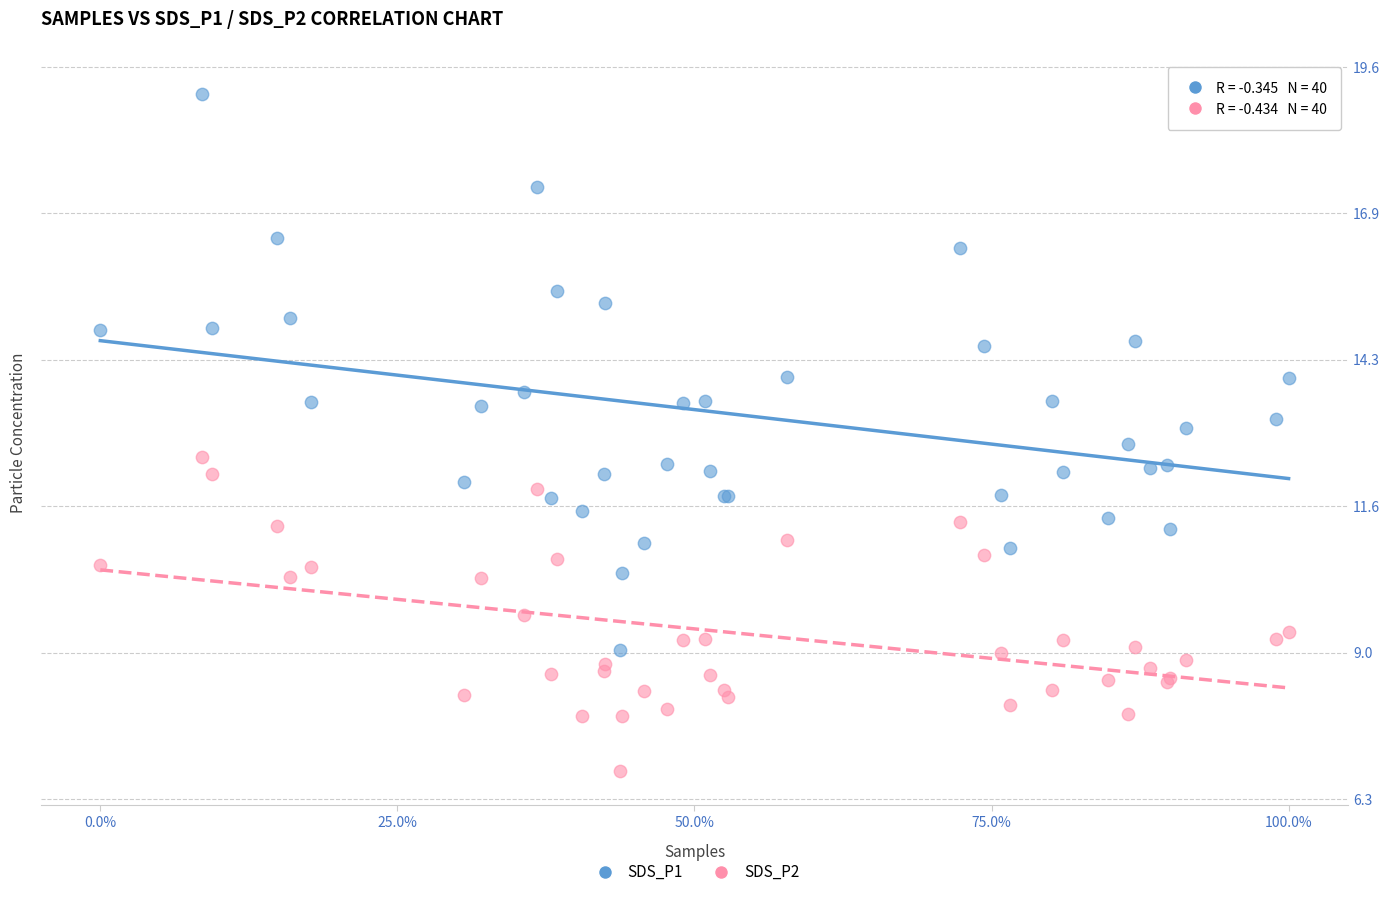

Which series reaches the maximum Y coordinate?

SDS_P1